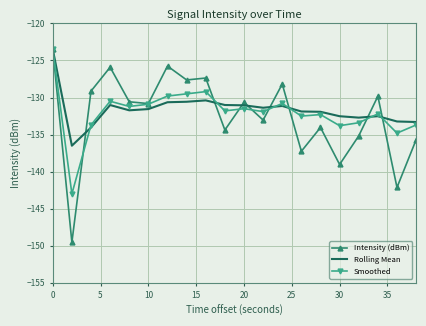

Which series has the largest range (max minus min)?

Intensity (dBm)